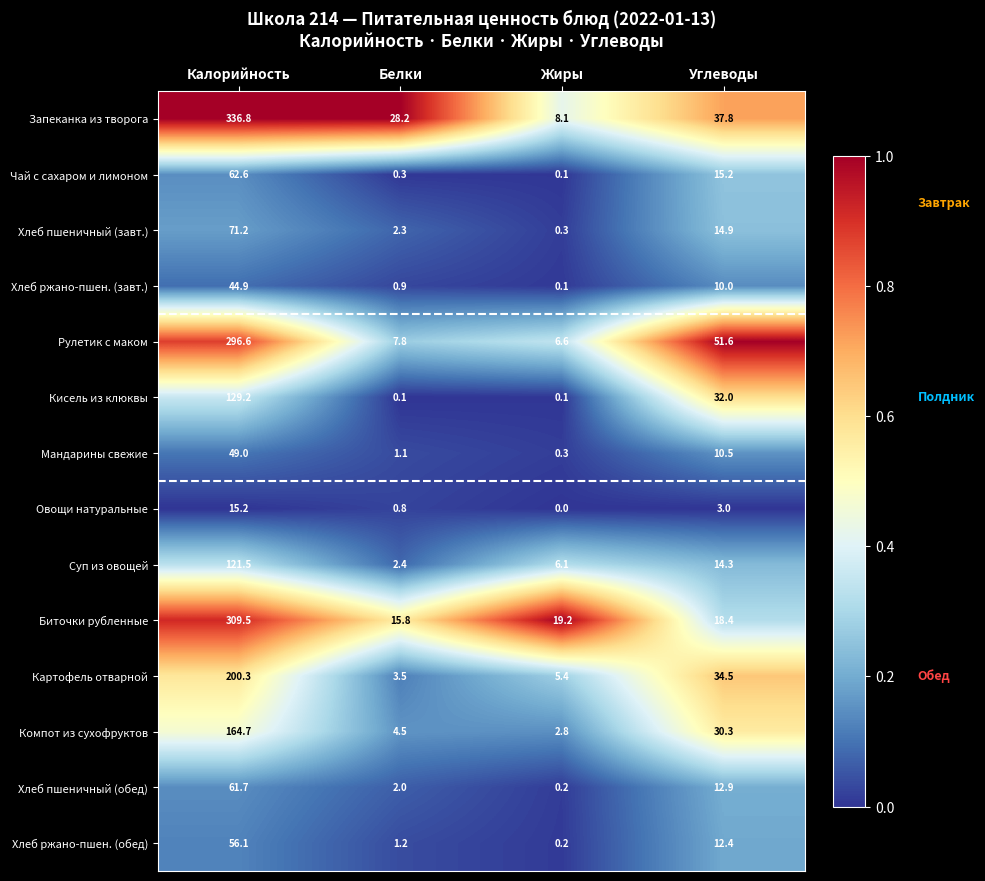

What is the minimum value for Биточки рубленные?

15.8